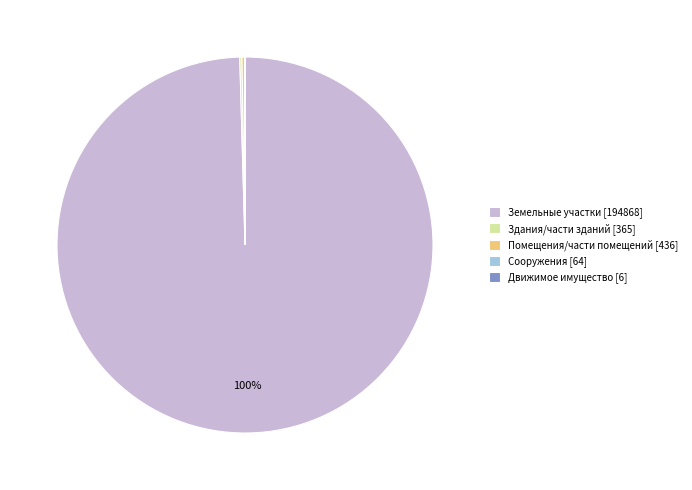

Which category has the biggest portion of the pie?

Земельные участки [194868]